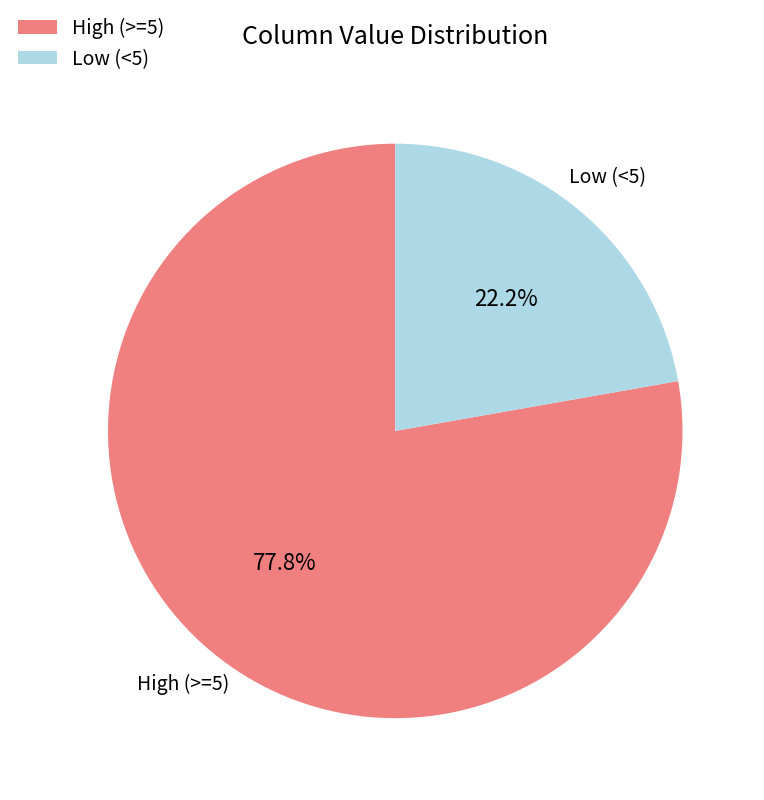

Count the number of slices in the pie.

2